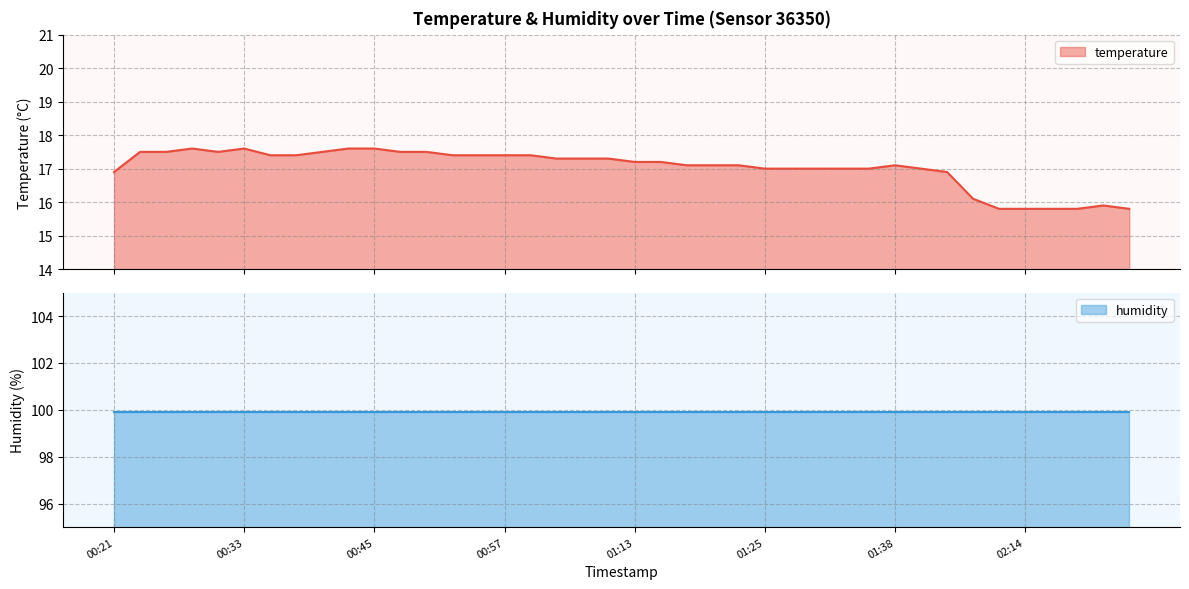

List the labels in order of value, smallest first.

02:12, 02:14, 02:17, 02:19, 02:24, 02:22, 02:10, 00:21, 02:07, 01:25, 01:28, 01:30, 01:33, 01:35, 01:40, 01:18, 01:20, 01:23, 01:38, 01:13, 01:15, 01:02, 01:05, 01:08, 00:36, 00:38, 00:53, 00:55, 00:57, 01:00, 00:23, 00:26, 00:31, 00:40, 00:48, 00:50, 00:28, 00:33, 00:43, 00:45